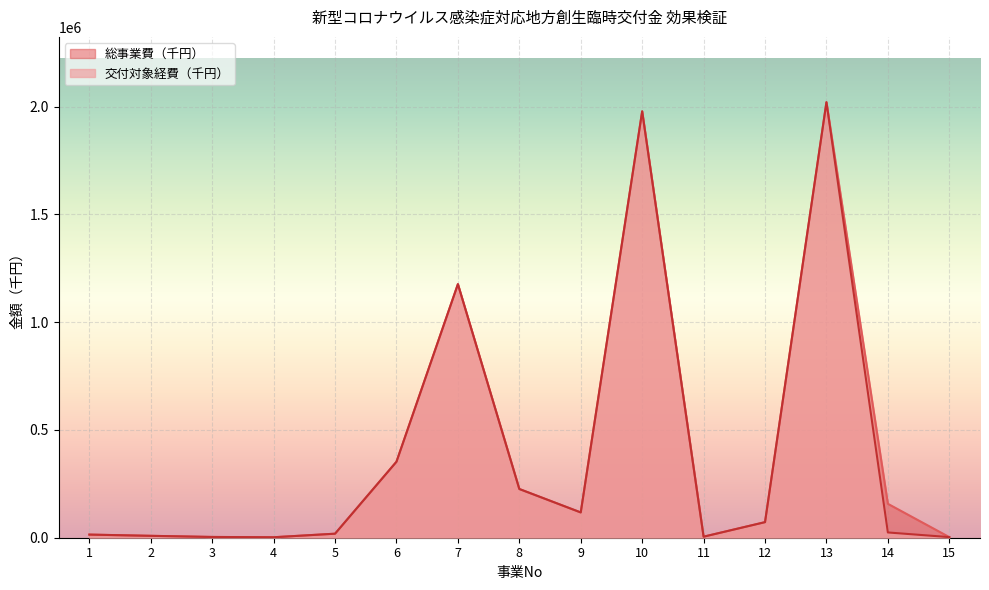

What is the value of the 総事業費（千円） point at the 10th from the left?

1978215